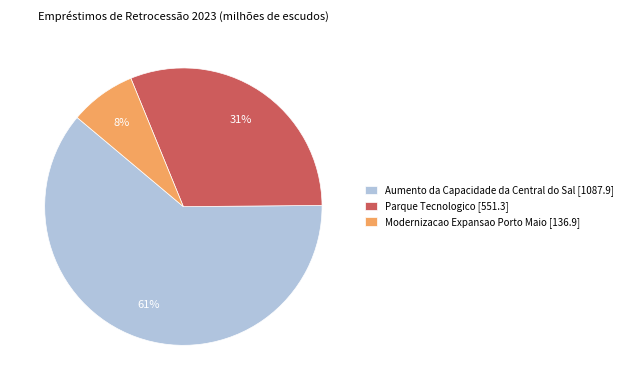

True or false: Parque Tecnologico accounts for 24% of the total.

False